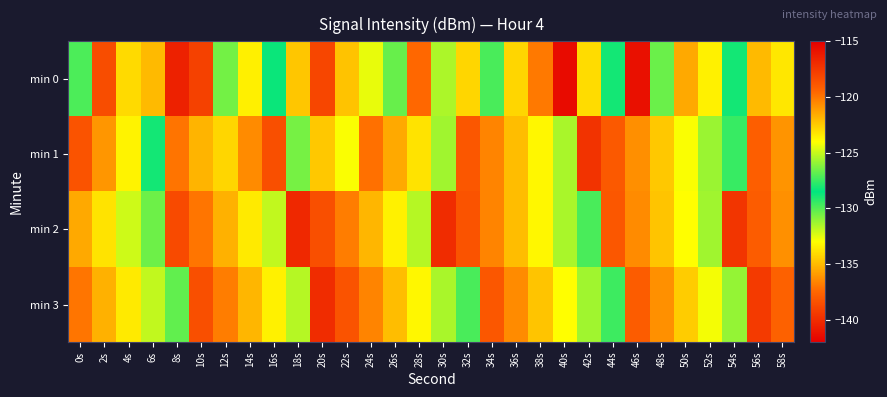

Reading left to right, transcribe all the data shown in this chart.

min 0: 0s=-127.2	2s=-118.5	4s=-122.9	6s=-122.0	8s=-116.5	10s=-118.0	12s=-126.5	14s=-123.6	16s=-128.3	18s=-122.3	20s=-118.1	22s=-122.2	24s=-124.4	26s=-126.7	28s=-119.6	30s=-125.5	32s=-122.8	34s=-129.8	36s=-122.8	38s=-120.1	40s=-141.4	42s=-123.0	44s=-128.9	46s=-115.7	48s=-126.6	50s=-121.5	52s=-123.6	54s=-128.1	56s=-122.0	58s=-123.3
min 1: 0s=-118.7	2s=-121.0	4s=-123.7	6s=-128.1	8s=-119.9	10s=-121.8	12s=-122.8	14s=-136.4	16s=-118.5	18s=-126.4	20s=-122.4	22s=-124.1	24s=-119.8	26s=-121.5	28s=-123.2	30s=-125.7	32s=-118.9	34s=-120.4	36s=-122.1	38s=-123.8	40s=-125.5	42s=-117.3	44s=-119.0	46s=-120.7	48s=-122.4	50s=-124.1	52s=-125.8	54s=-127.5	56s=-119.2	58s=-120.9
min 2: 0s=-121.5	2s=-123.2	4s=-124.9	6s=-126.6	8s=-118.3	10s=-120.0	12s=-121.7	14s=-123.4	16s=-125.1	18s=-116.8	20s=-118.5	22s=-120.2	24s=-121.9	26s=-123.6	28s=-125.3	30s=-117.0	32s=-118.7	34s=-120.4	36s=-122.1	38s=-123.8	40s=-125.5	42s=-127.2	44s=-118.9	46s=-120.6	48s=-122.3	50s=-124.0	52s=-125.7	54s=-117.4	56s=-119.1	58s=-120.8
min 3: 0s=-120.0	2s=-121.7	4s=-123.4	6s=-125.1	8s=-126.8	10s=-118.5	12s=-120.2	14s=-121.9	16s=-123.6	18s=-125.3	20s=-117.0	22s=-118.7	24s=-120.4	26s=-122.1	28s=-123.8	30s=-125.5	32s=-127.2	34s=-118.9	36s=-120.6	38s=-122.3	40s=-124.0	42s=-125.7	44s=-127.4	46s=-119.1	48s=-120.8	50s=-122.5	52s=-124.2	54s=-125.9	56s=-117.6	58s=-119.3